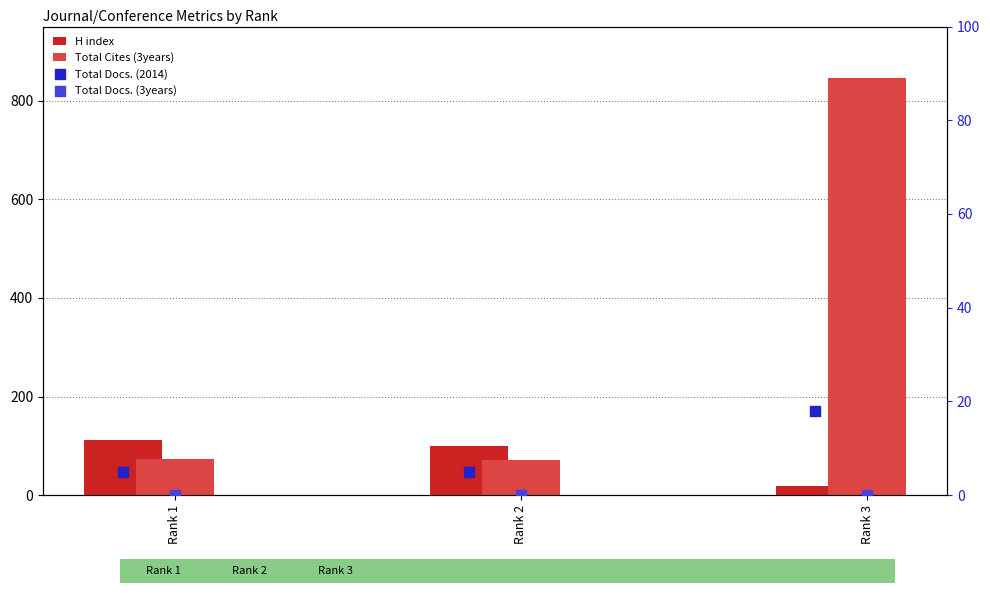

Which series reaches the maximum Y coordinate?

Total Cites (3years)